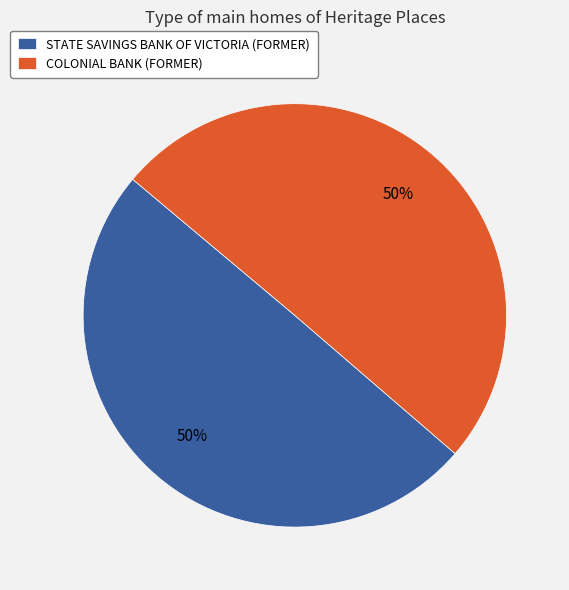

What is the ratio of the value at COLONIAL BANK (FORMER) to the value at STATE SAVINGS BANK OF VICTORIA (FORMER)?

1.0